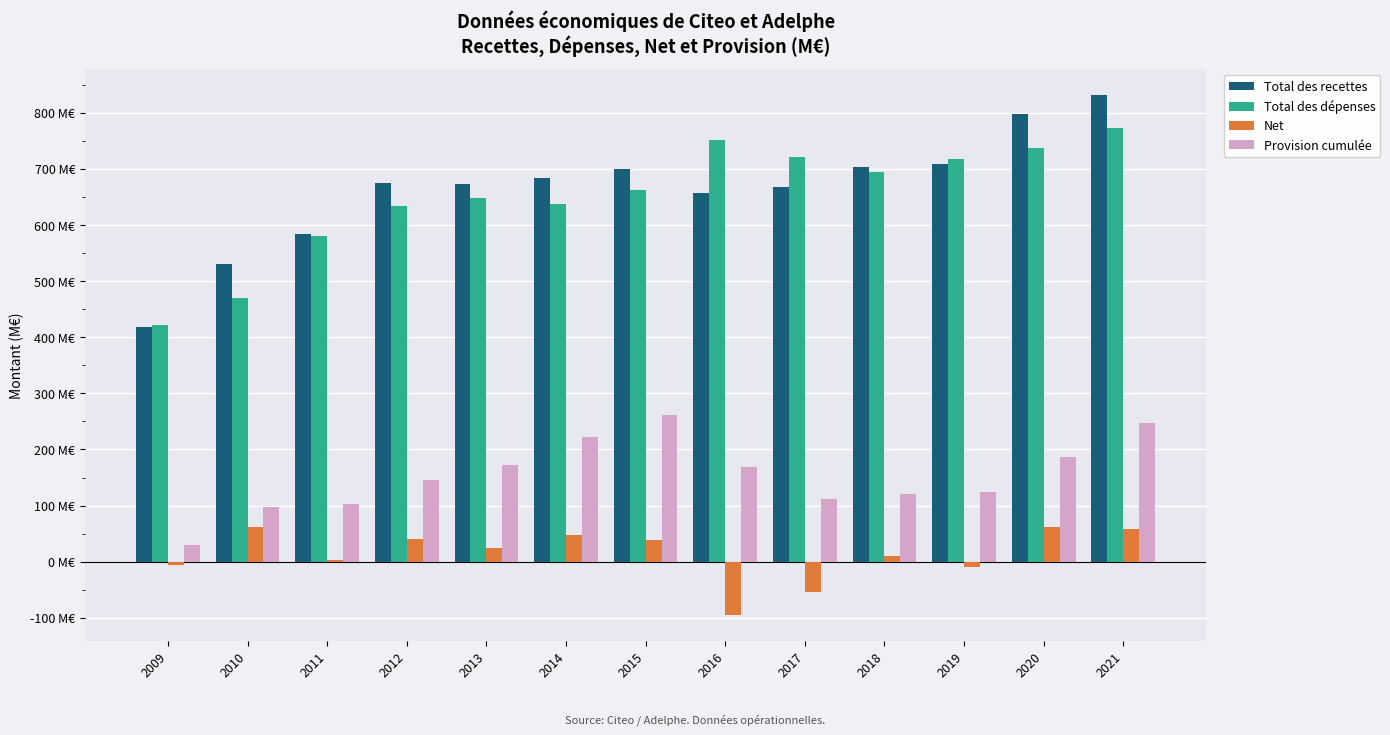

Is the value of Net at 2011 greater than the value of Provision cumulée at 2021?

No